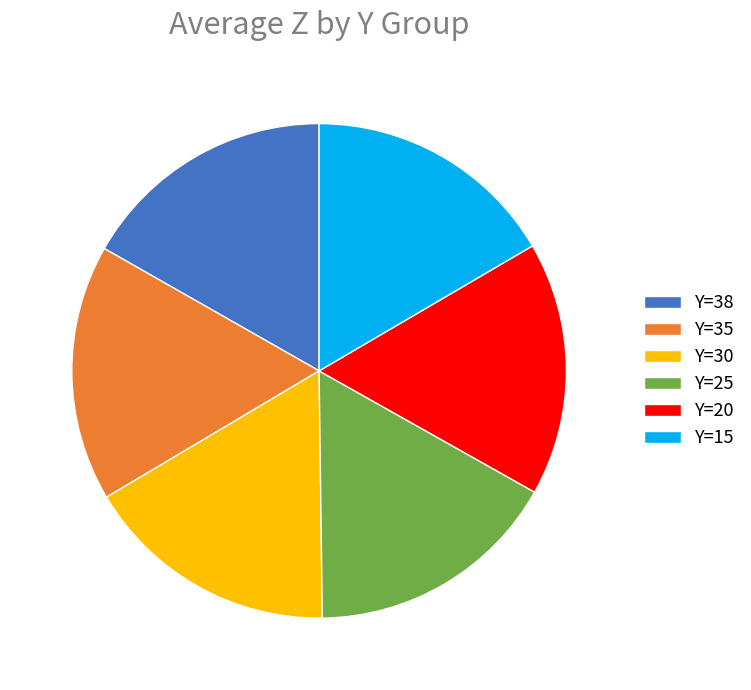

What is the ratio of the value at Y=25 to the value at Y=35?

1.0